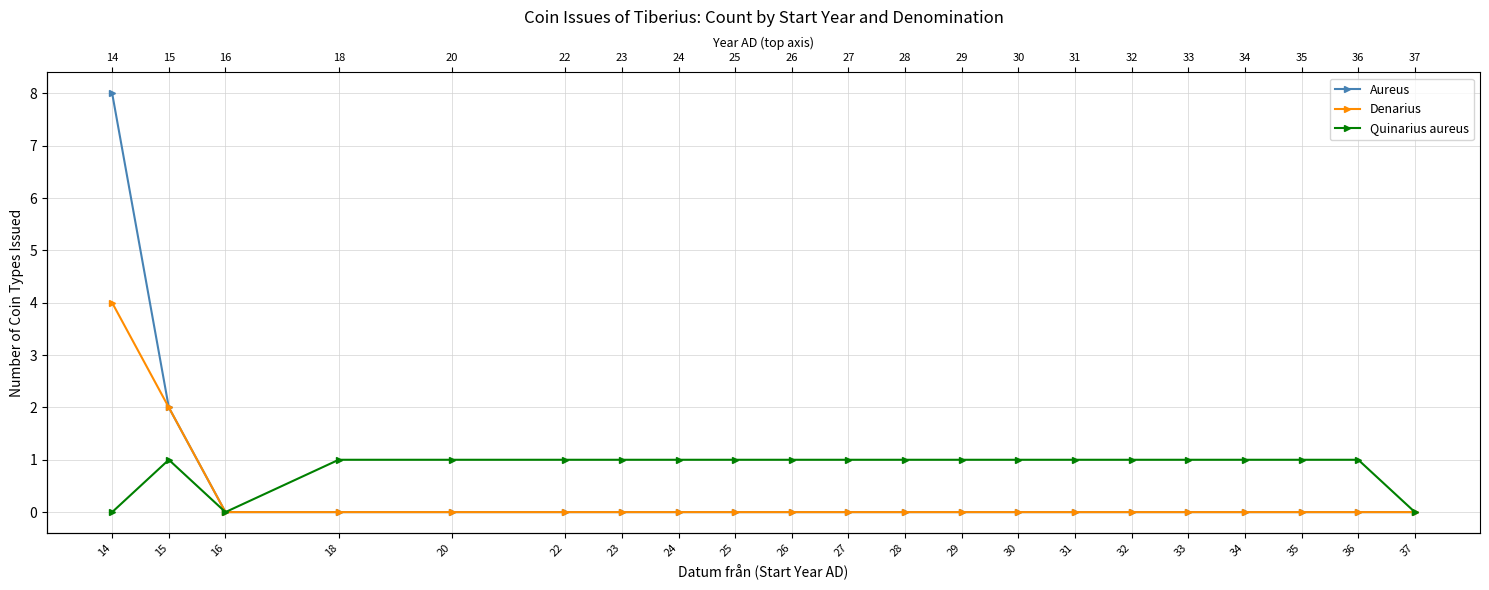

Which series has the largest range (max minus min)?

Aureus